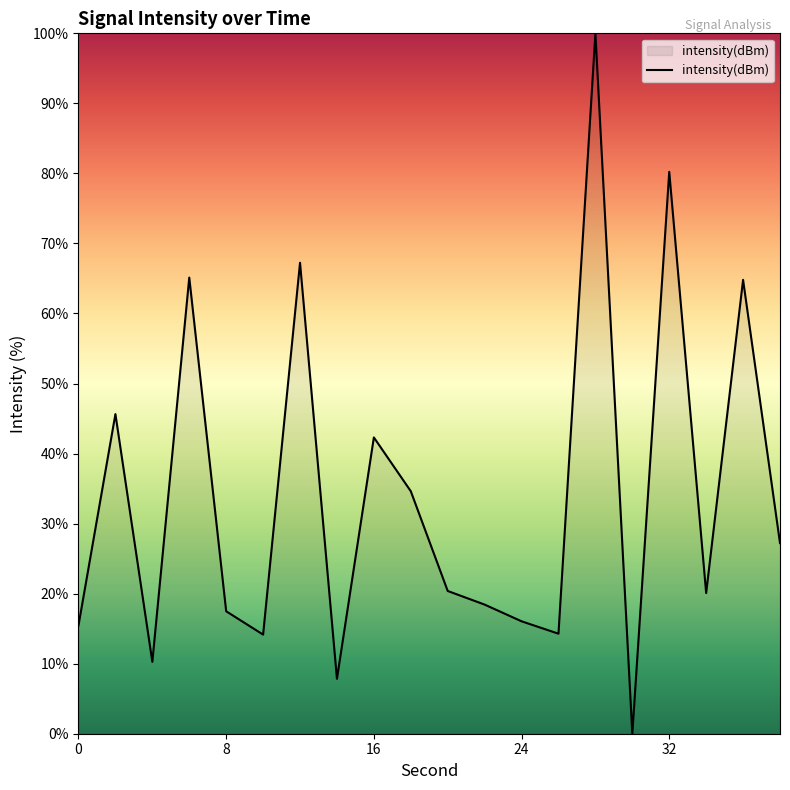

What is the maximum value shown in the chart?

100.0